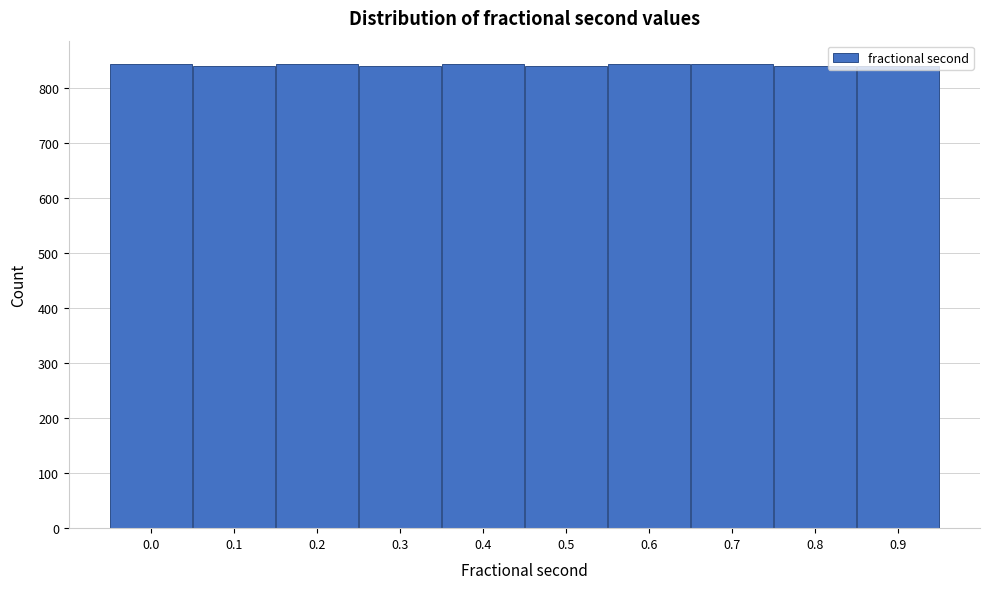

What is the value of the 9th bar from the left?

839